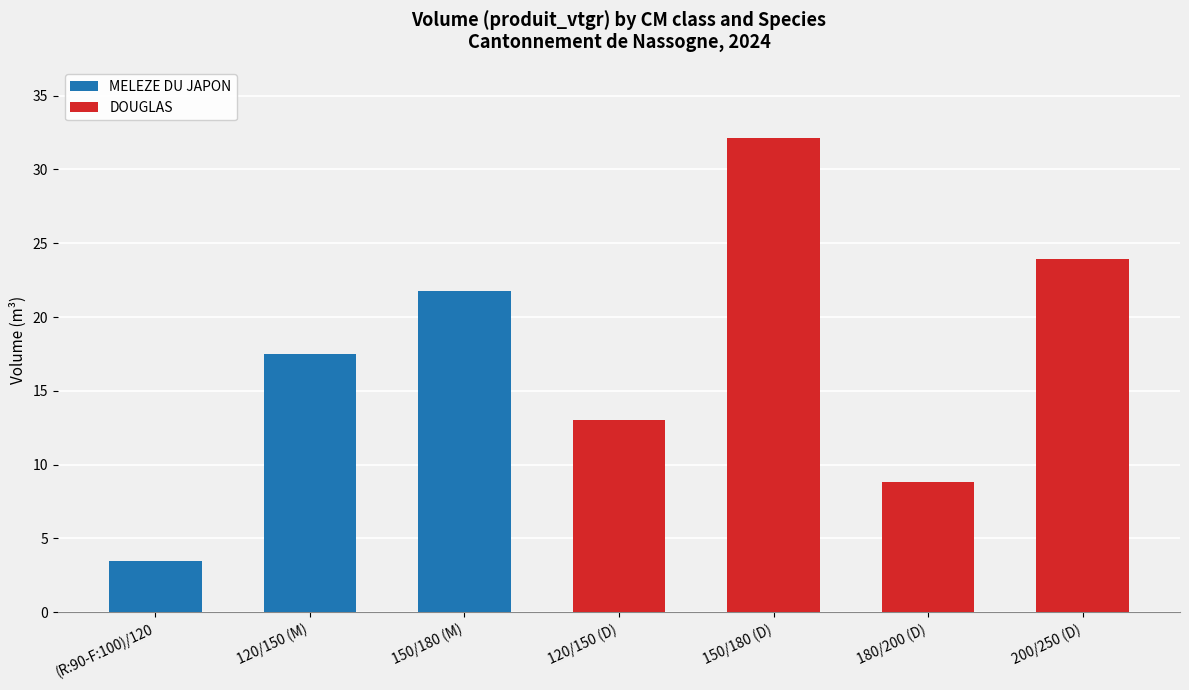

How many categories are shown in the chart?

7